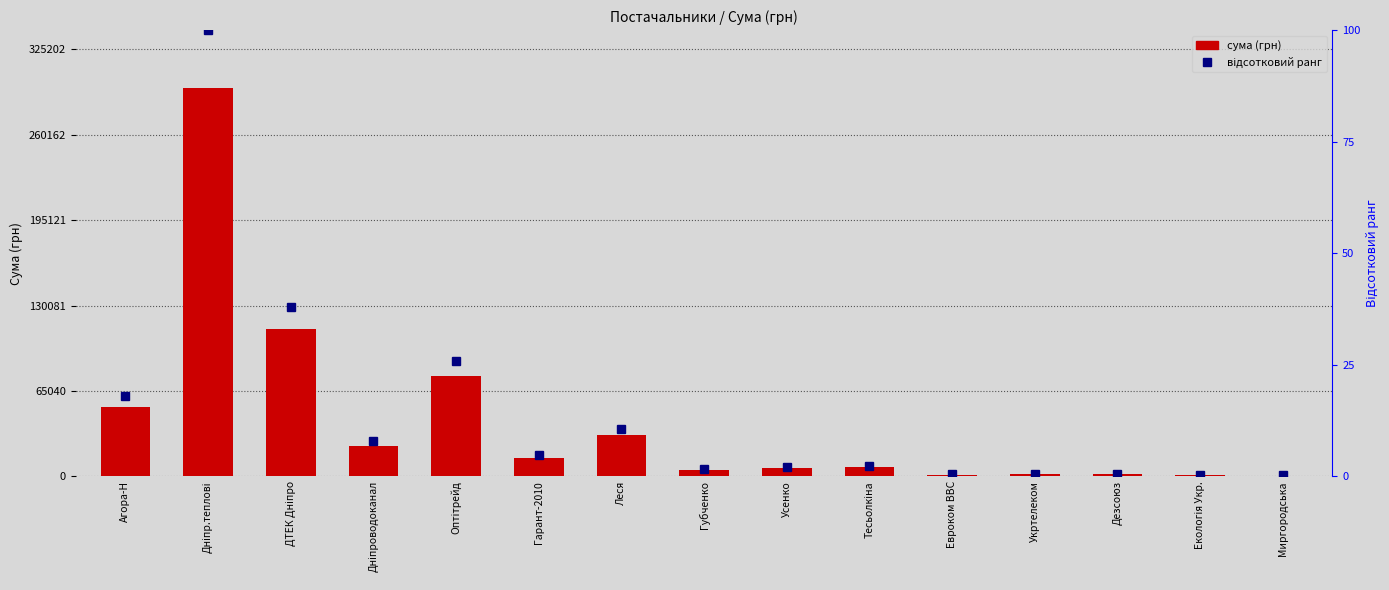

Does the chart contain stacked bars?

No